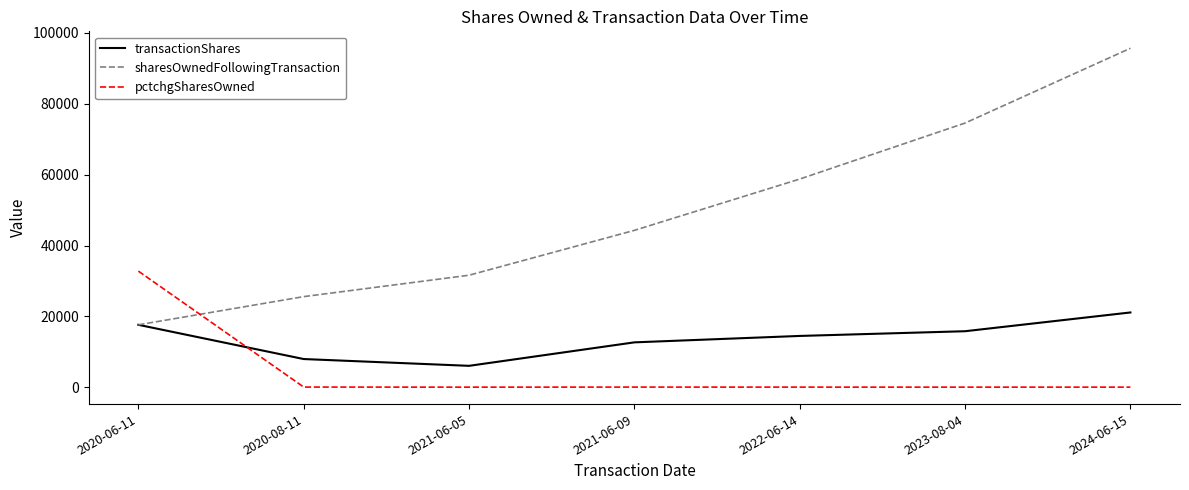

How many lines are shown in the chart?

3